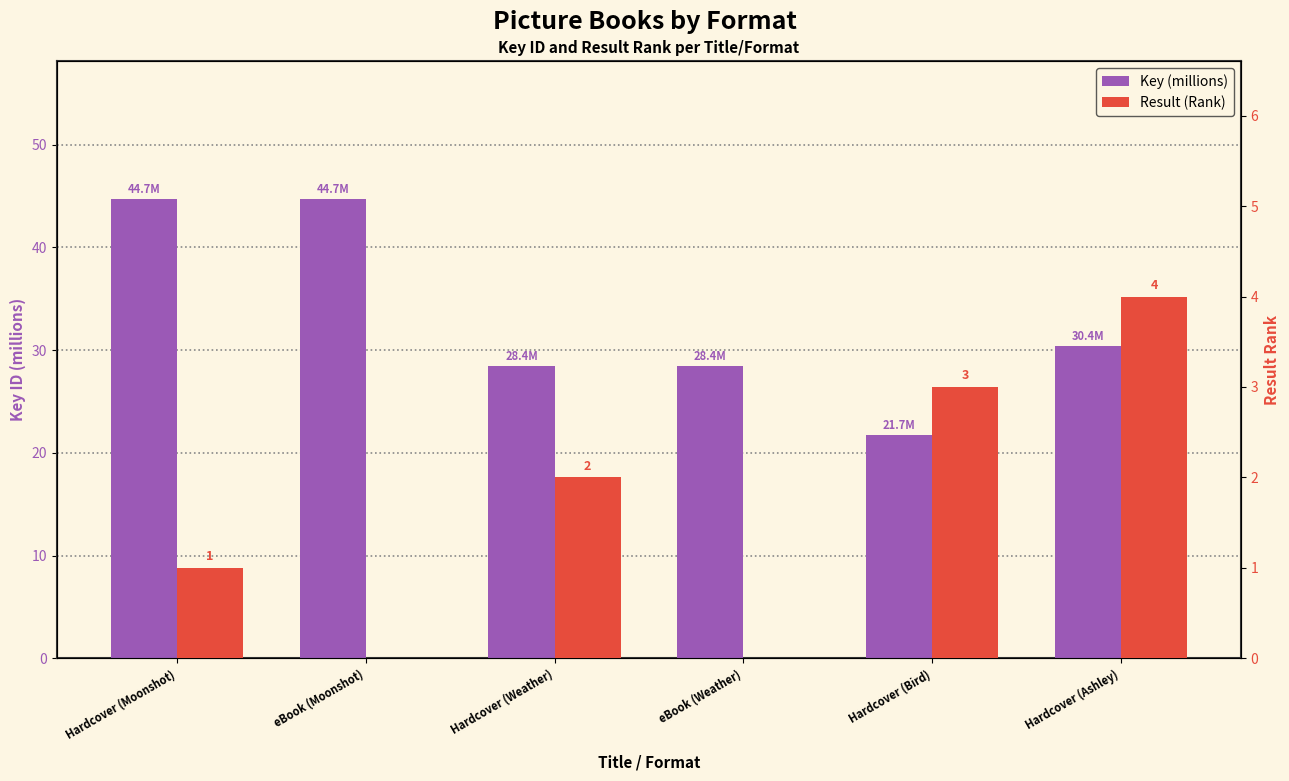

Which series has the largest total across all categories?

Key (millions)